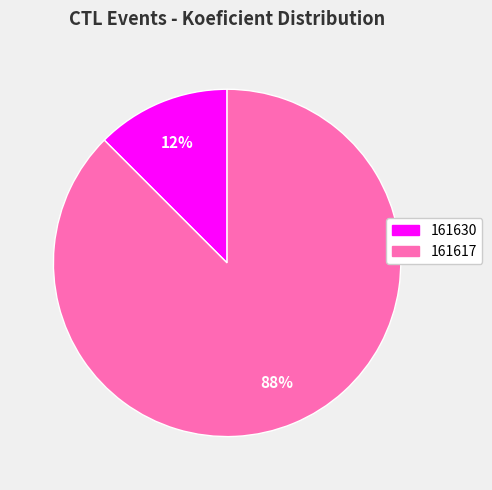

To the nearest percent, what is the average slice percentage?

50%